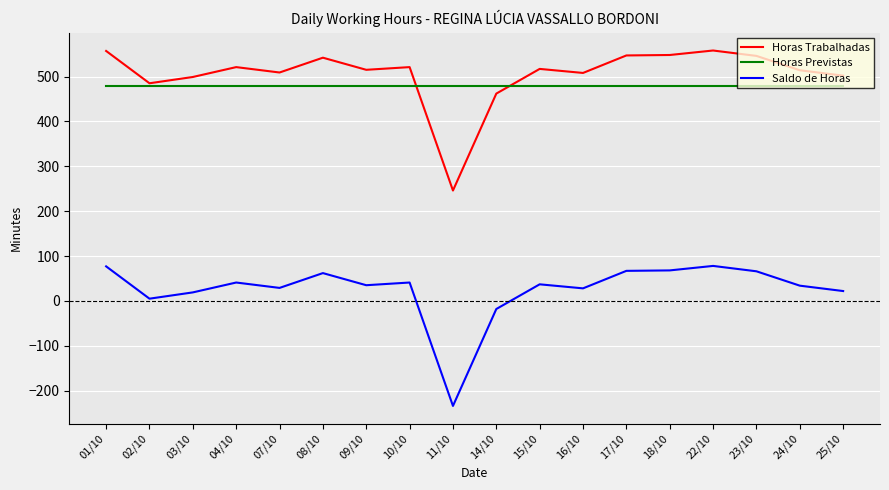

What is the difference between the maximum and second lowest values in the Saldo de Horas series?

96